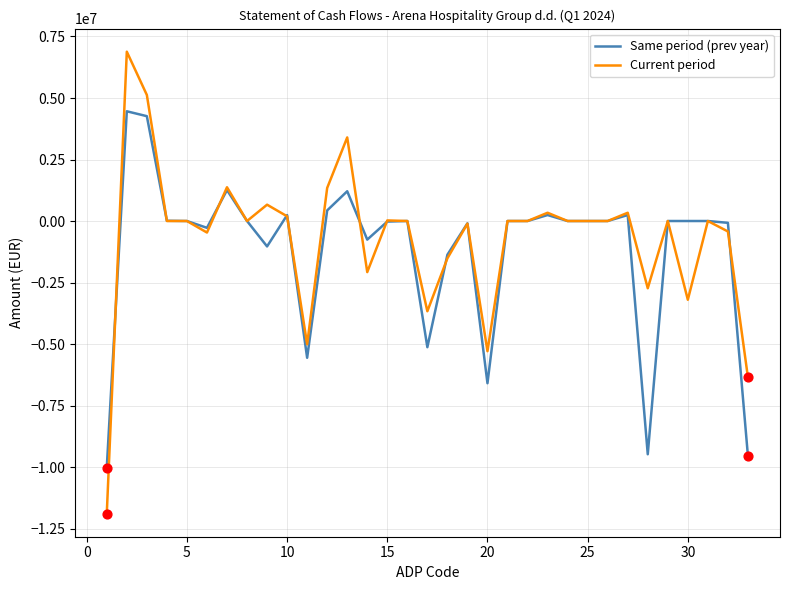

List the series in order of their peak value, highest first.

Current period, Same period (prev year)